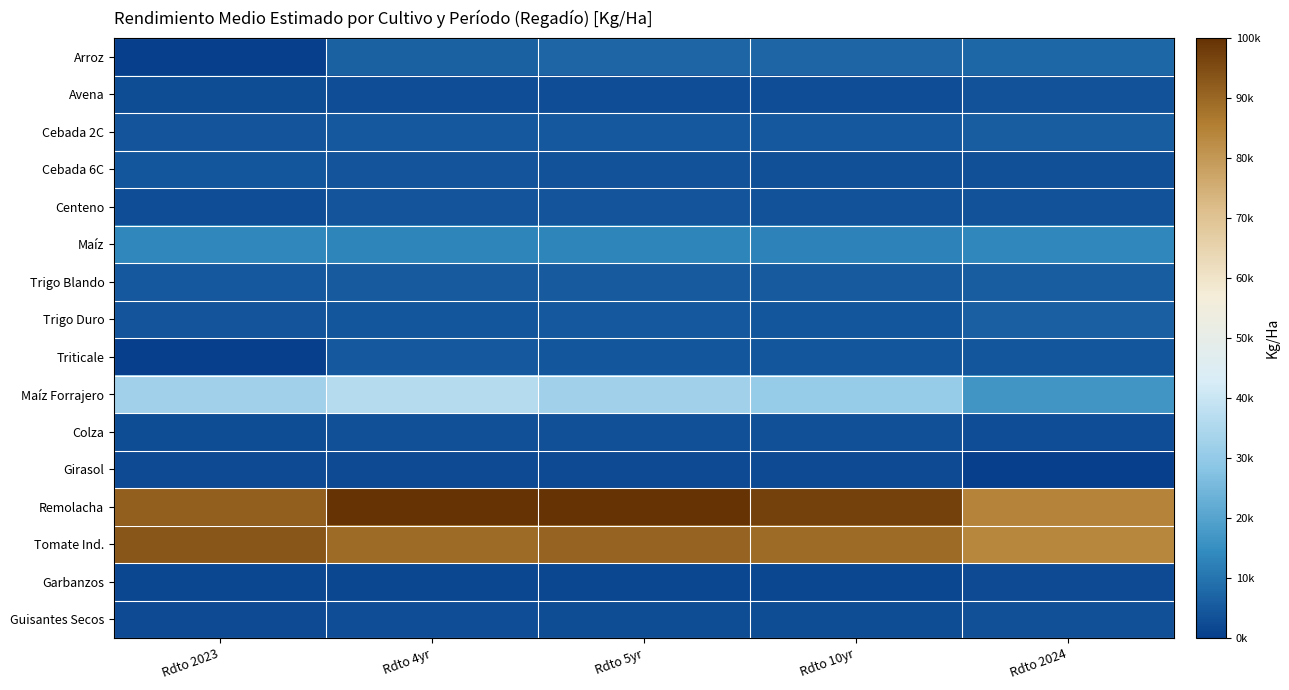

Reading left to right, extract all data points from this chart.

Arroz: Rdto 2023=0.0	Rdto 4yr=6485.3	Rdto 5yr=7161.6	Rdto 10yr=7269.5	Rdto 2024=7642.6
Avena: Rdto 2023=2391.5	Rdto 4yr=3082.6	Rdto 5yr=3076.9	Rdto 10yr=2845.2	Rdto 2024=3811.4
Cebada 2C: Rdto 2023=4015.1	Rdto 4yr=4773.8	Rdto 5yr=4766.0	Rdto 10yr=4762.5	Rdto 2024=5498.4
Cebada 6C: Rdto 2023=4661.3	Rdto 4yr=4042.3	Rdto 5yr=3673.9	Rdto 10yr=3321.1	Rdto 2024=3244.9
Centeno: Rdto 2023=2935.8	Rdto 4yr=3942.4	Rdto 5yr=3921.2	Rdto 10yr=3613.1	Rdto 2024=3819.4
Maíz: Rdto 2023=13343.8	Rdto 4yr=13271.2	Rdto 5yr=13246.4	Rdto 10yr=12837.6	Rdto 2024=13284.3
Trigo Blando: Rdto 2023=4907.5	Rdto 4yr=5320.9	Rdto 5yr=5288.3	Rdto 10yr=5396.1	Rdto 2024=5713.4
Trigo Duro: Rdto 2023=4189.6	Rdto 4yr=4585.9	Rdto 5yr=4750.7	Rdto 10yr=4683.7	Rdto 2024=5927.7
Triticale: Rdto 2023=0.0	Rdto 4yr=4830.3	Rdto 5yr=4672.8	Rdto 10yr=4541.9	Rdto 2024=4662.0
Maíz Forrajero: Rdto 2023=32735.9	Rdto 4yr=35955.5	Rdto 5yr=32761.8	Rdto 10yr=30816.5	Rdto 2024=16728.4
Colza: Rdto 2023=2579.1	Rdto 4yr=3252.3	Rdto 5yr=3233.8	Rdto 10yr=3294.5	Rdto 2024=3084.1
Girasol: Rdto 2023=2001.7	Rdto 4yr=2247.4	Rdto 5yr=2234.6	Rdto 10yr=2205.0	Rdto 2024=0.0
Remolacha: Rdto 2023=91527.4	Rdto 4yr=99731.4	Rdto 5yr=100076.7	Rdto 10yr=97149.1	Rdto 2024=84510.8
Tomate Ind.: Rdto 2023=93052.4	Rdto 4yr=89438.6	Rdto 5yr=90712.5	Rdto 10yr=89368.7	Rdto 2024=83830.7
Garbanzos: Rdto 2023=1190.1	Rdto 4yr=1322.8	Rdto 5yr=1330.8	Rdto 10yr=1265.3	Rdto 2024=2169.7
Guisantes Secos: Rdto 2023=2291.5	Rdto 4yr=2778.1	Rdto 5yr=2666.9	Rdto 10yr=2521.8	Rdto 2024=3405.6